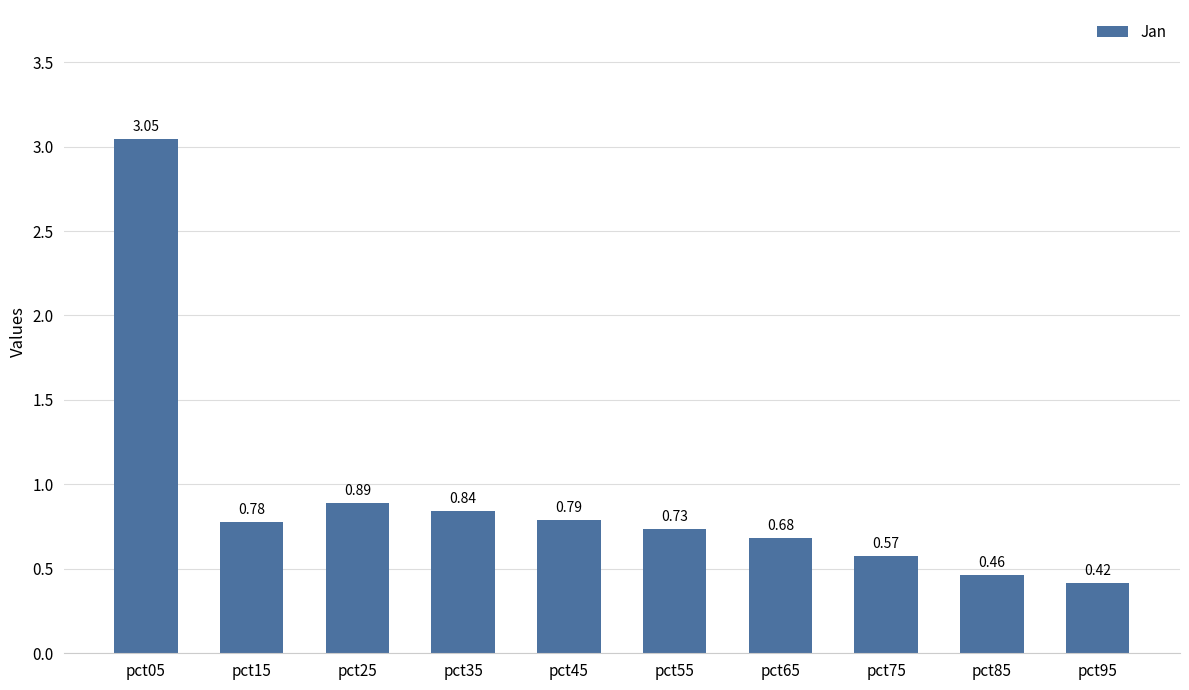

What is the difference between the maximum and minimum values?

2.6